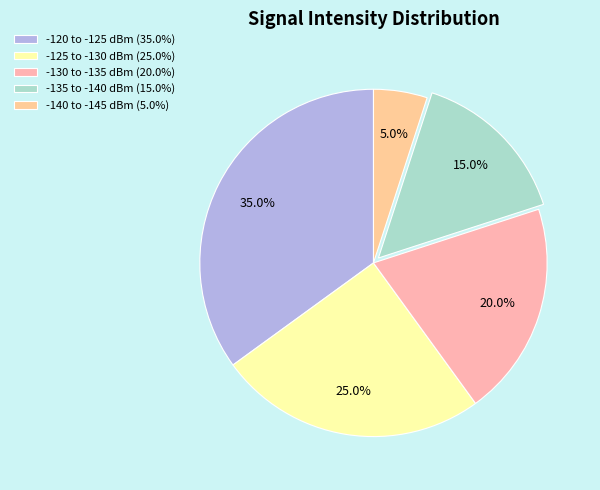

Rank the categories by value from lowest to highest.

-140 to -145 dBm (5.0%), -135 to -140 dBm (15.0%), -130 to -135 dBm (20.0%), -125 to -130 dBm (25.0%), -120 to -125 dBm (35.0%)